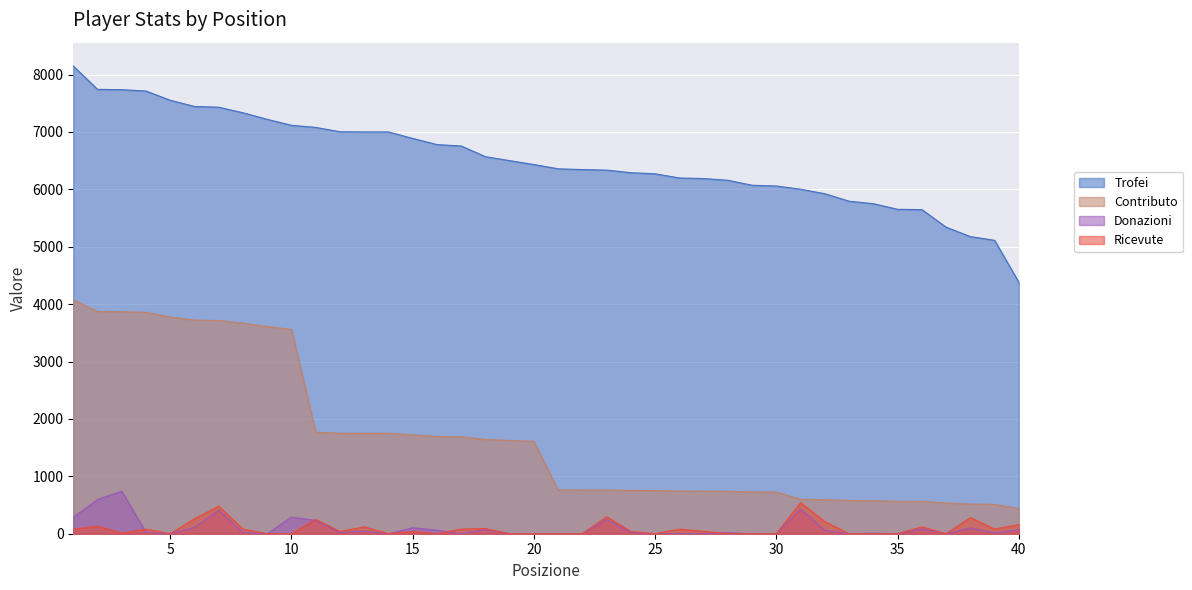

Between 27 and 29, which is larger?

27